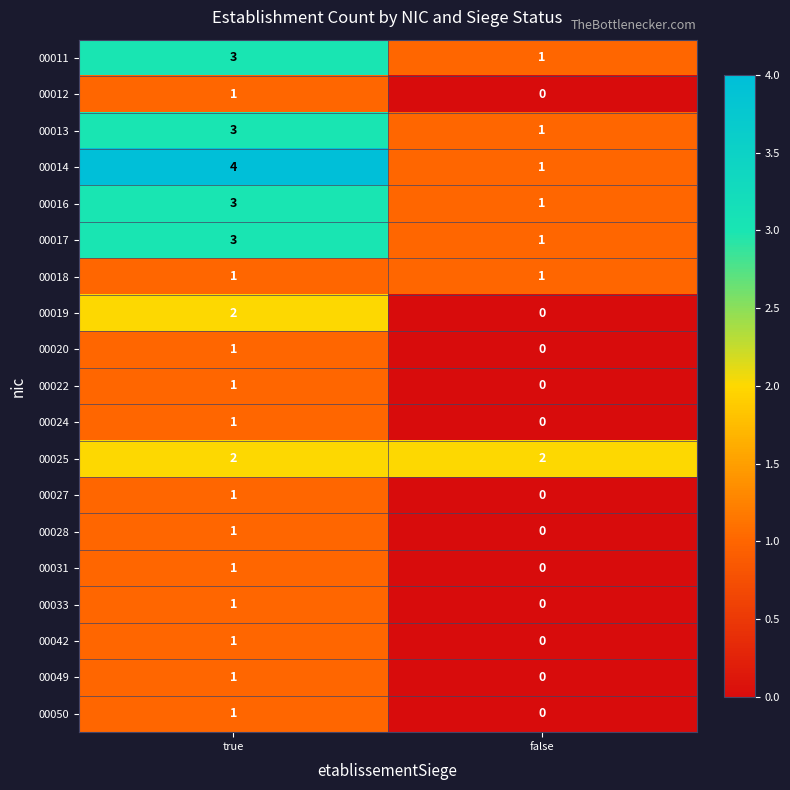

True or false: 00042 has a value of 0 at false.

True